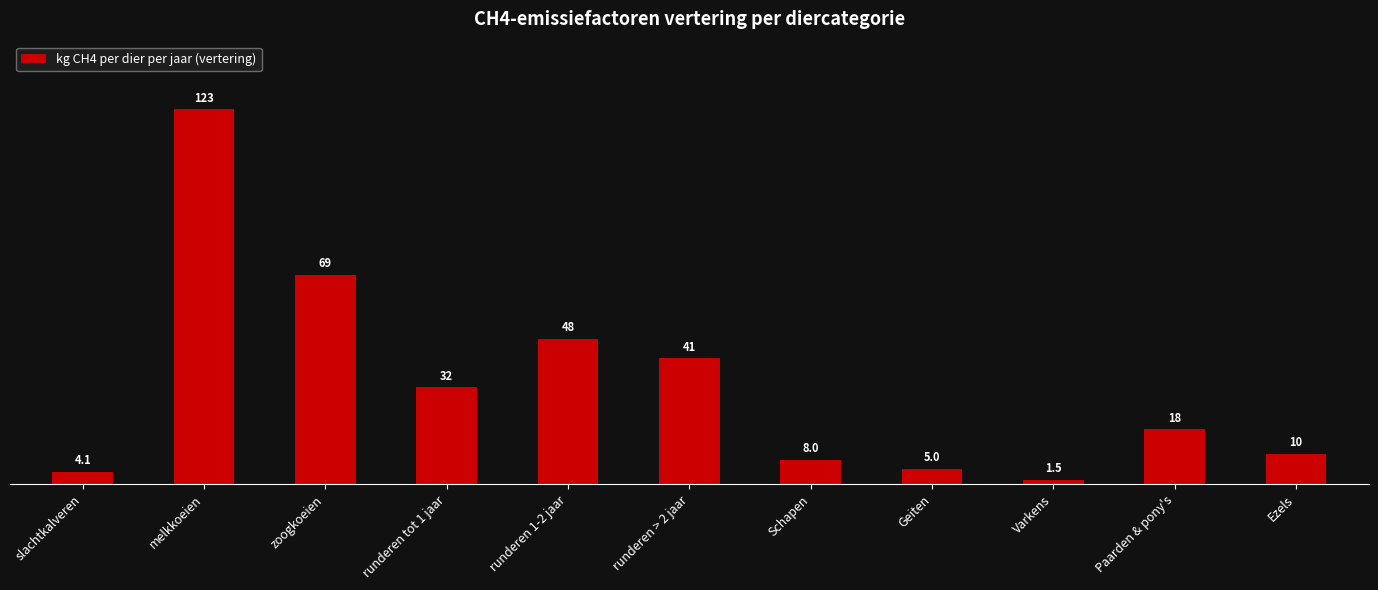

Rank the categories by value from highest to lowest.

melkkoeien, zoogkoeien, runderen 1-2 jaar, runderen > 2 jaar, runderen tot 1 jaar, Paarden & pony's, Ezels, Schapen, Geiten, slachtkalveren, Varkens